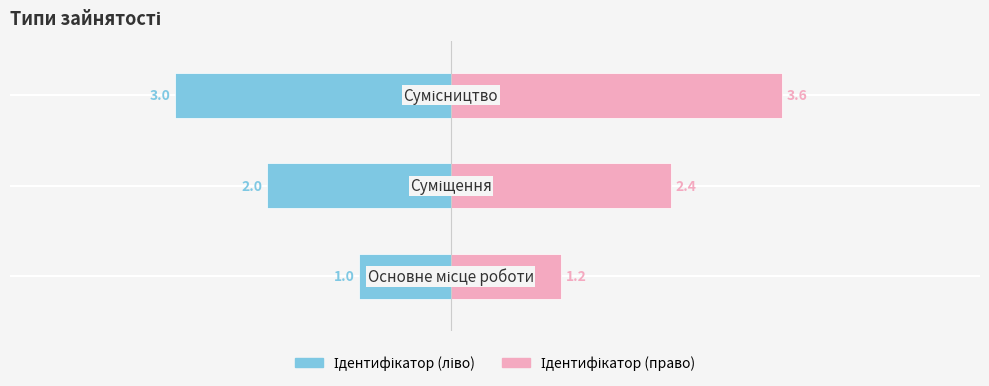

Which series has the largest total across all categories?

Ідентифікатор (право)